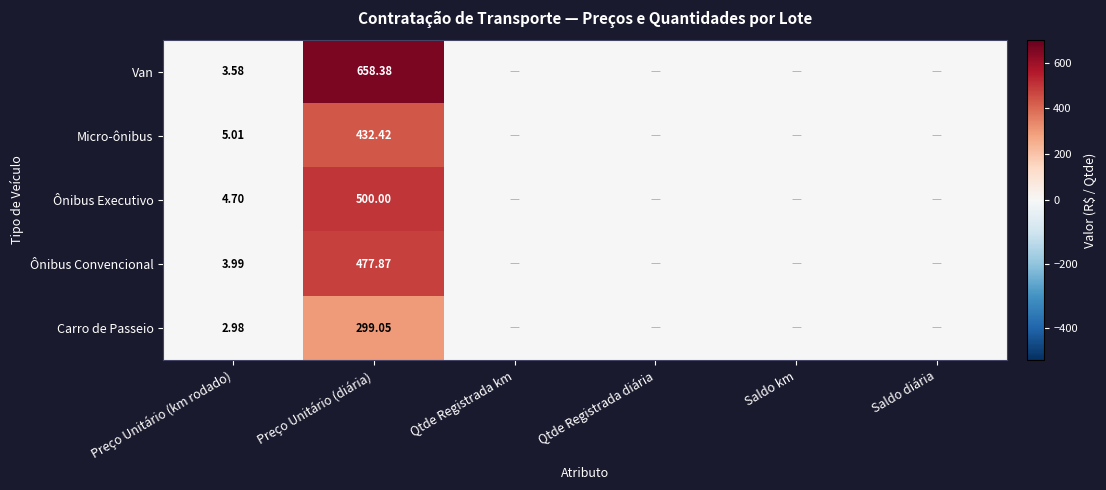

How many positive values does the Ônibus Executivo series have?

2